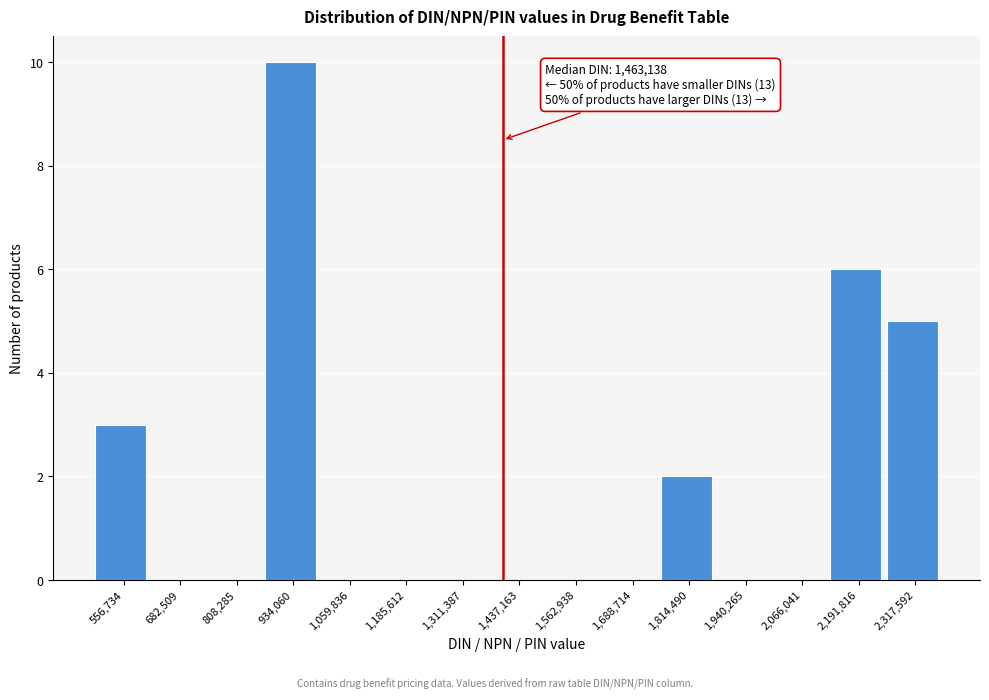

Reading left to right, what are all the values shown in this chart?

556,734=3	682,509=0	808,285=0	934,060=10	1,059,836=0	1,185,612=0	1,311,387=0	1,437,163=0	1,562,938=0	1,688,714=0	1,814,490=2	1,940,265=0	2,066,041=0	2,191,816=6	2,317,592=5